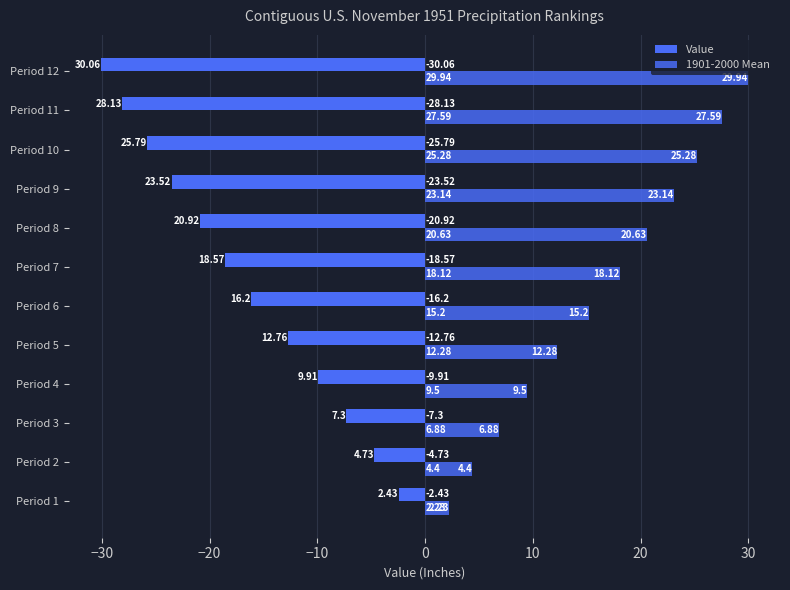

How many distinct data groups are displayed?

2